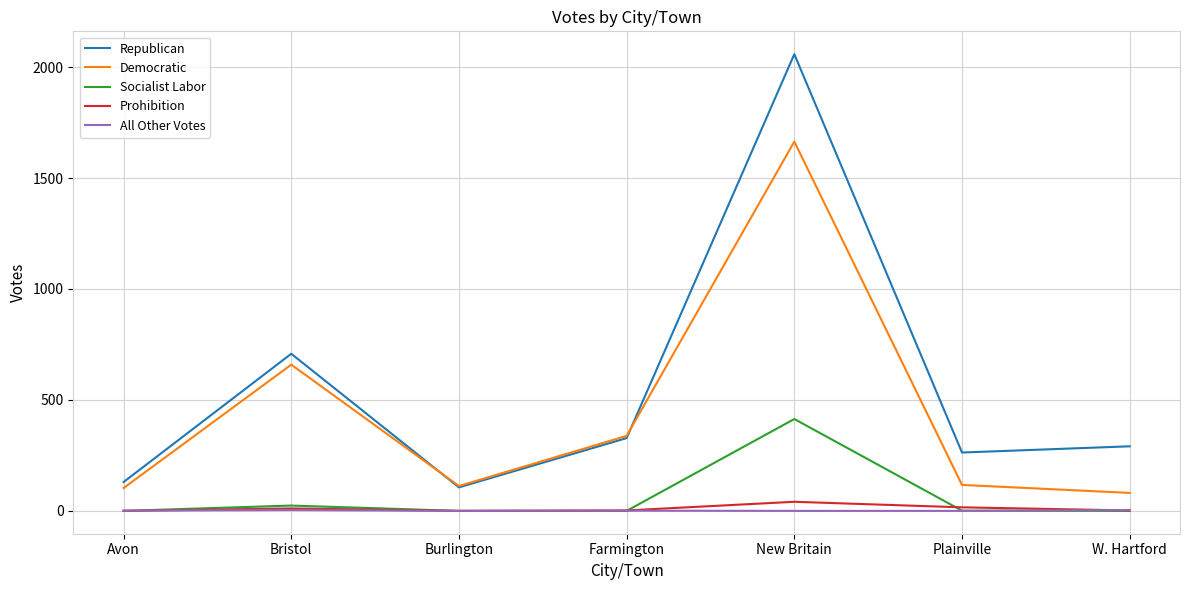

Which label corresponds to the largest value in the chart?

New Britain